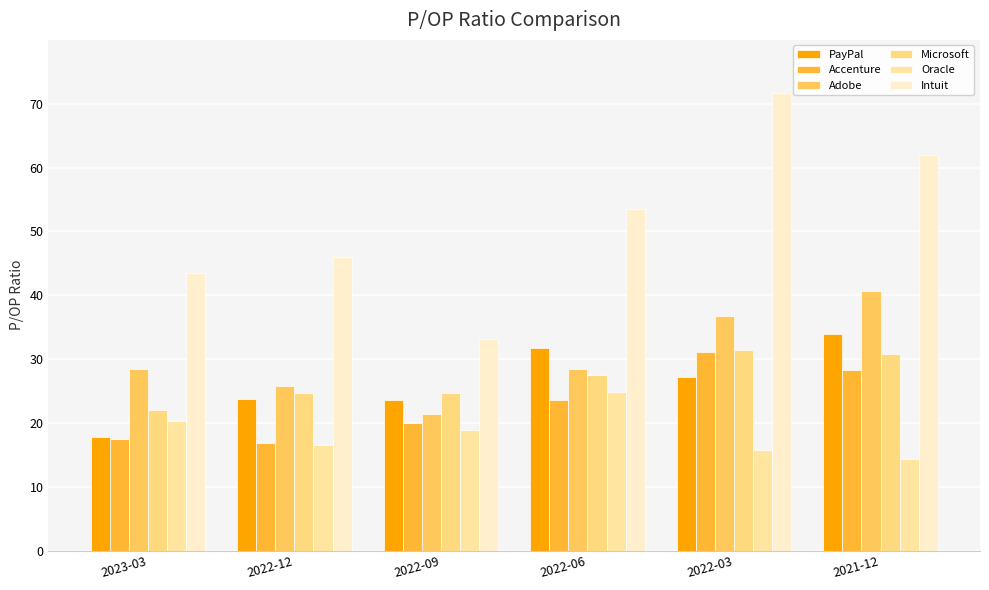

What is the difference between the maximum and second lowest values in the Oracle series?

9.1